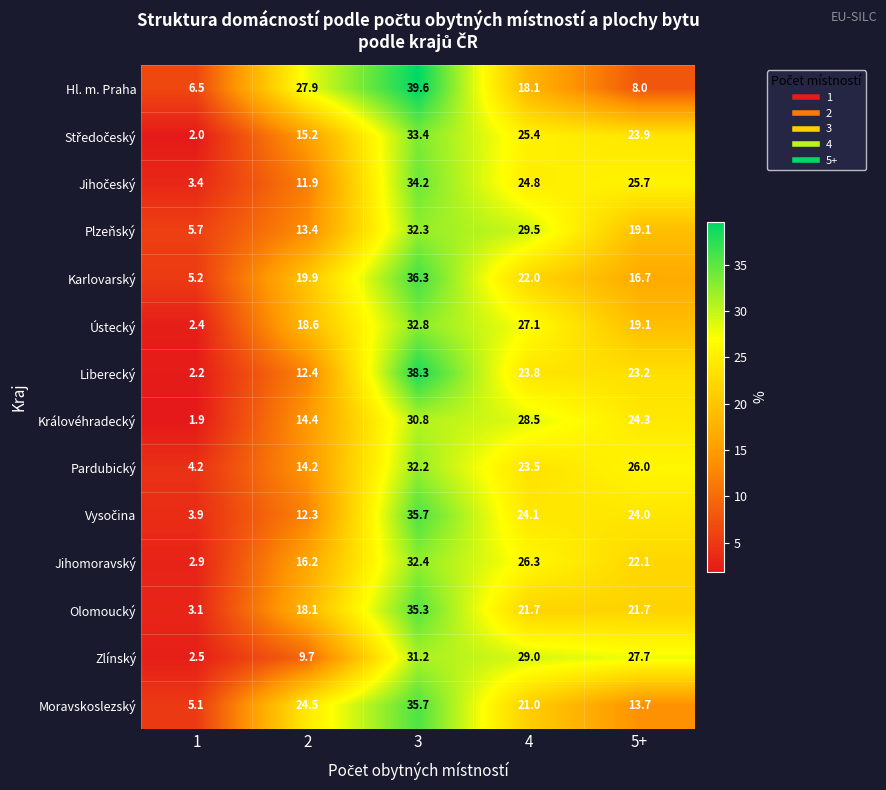

What is the difference between the Jihomoravský values at 1 and 3?

29.5